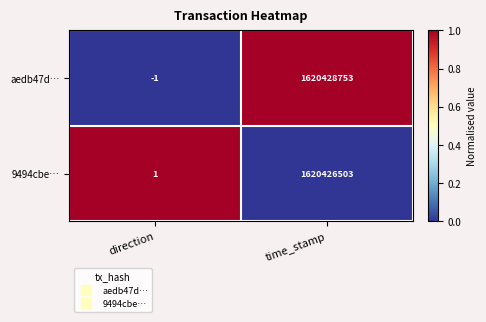

At direction, list the series in order from largest to smallest.

9494cbe…, aedb47d…